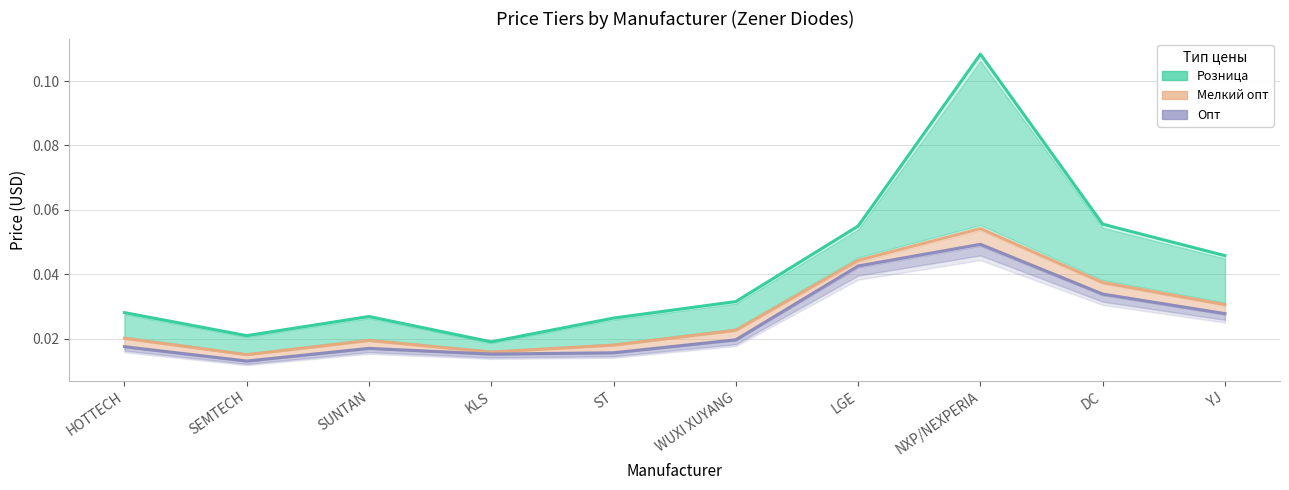

How many interior local peaks does the Опт series have?

2